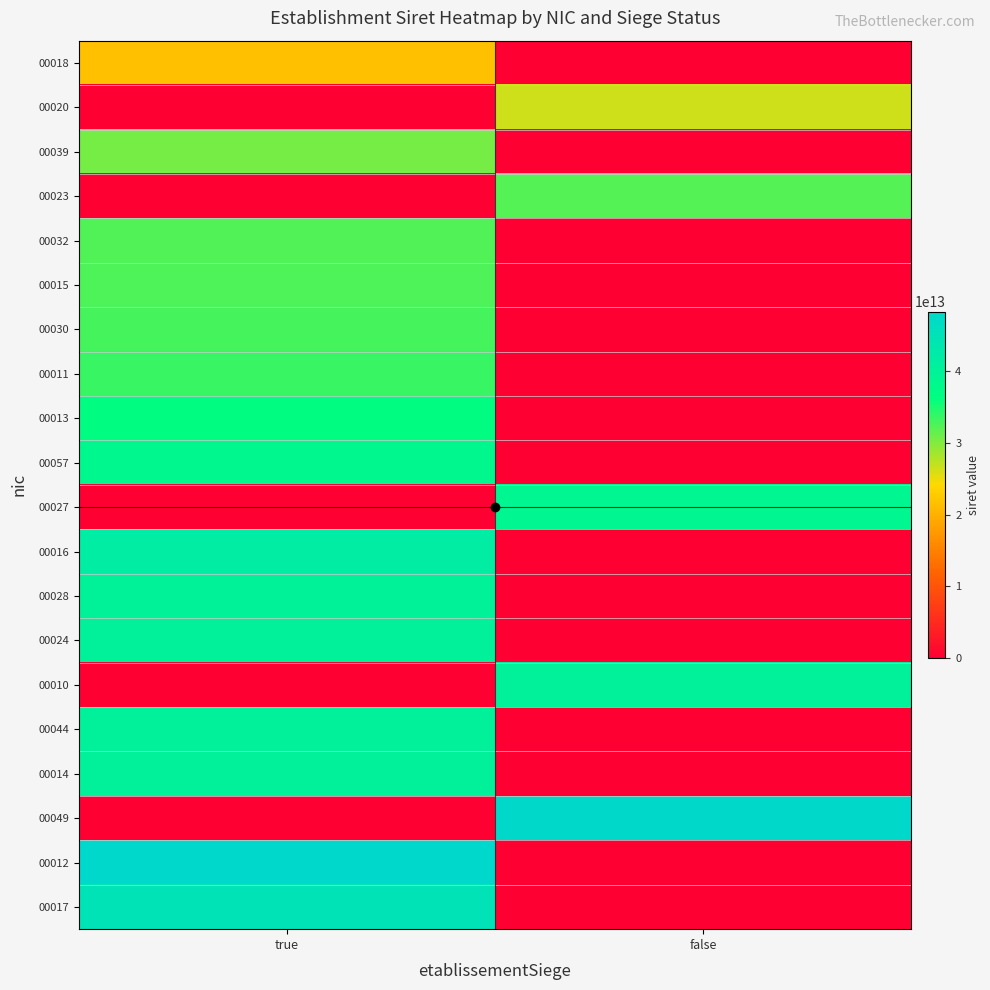

Count the number of data series in this chart.

20